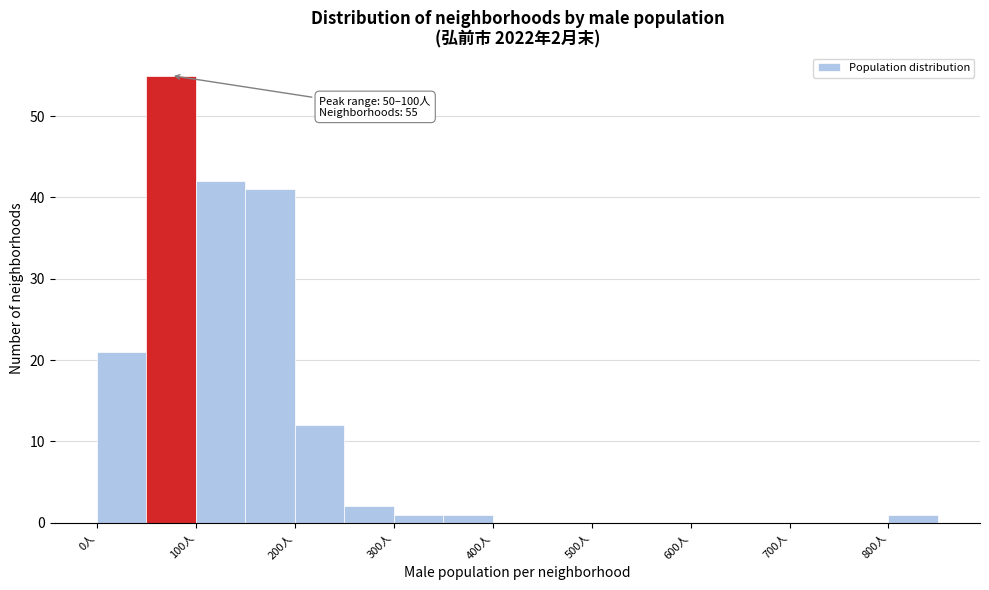

Over which range of the x-axis is the bar tallest?

50 to 100